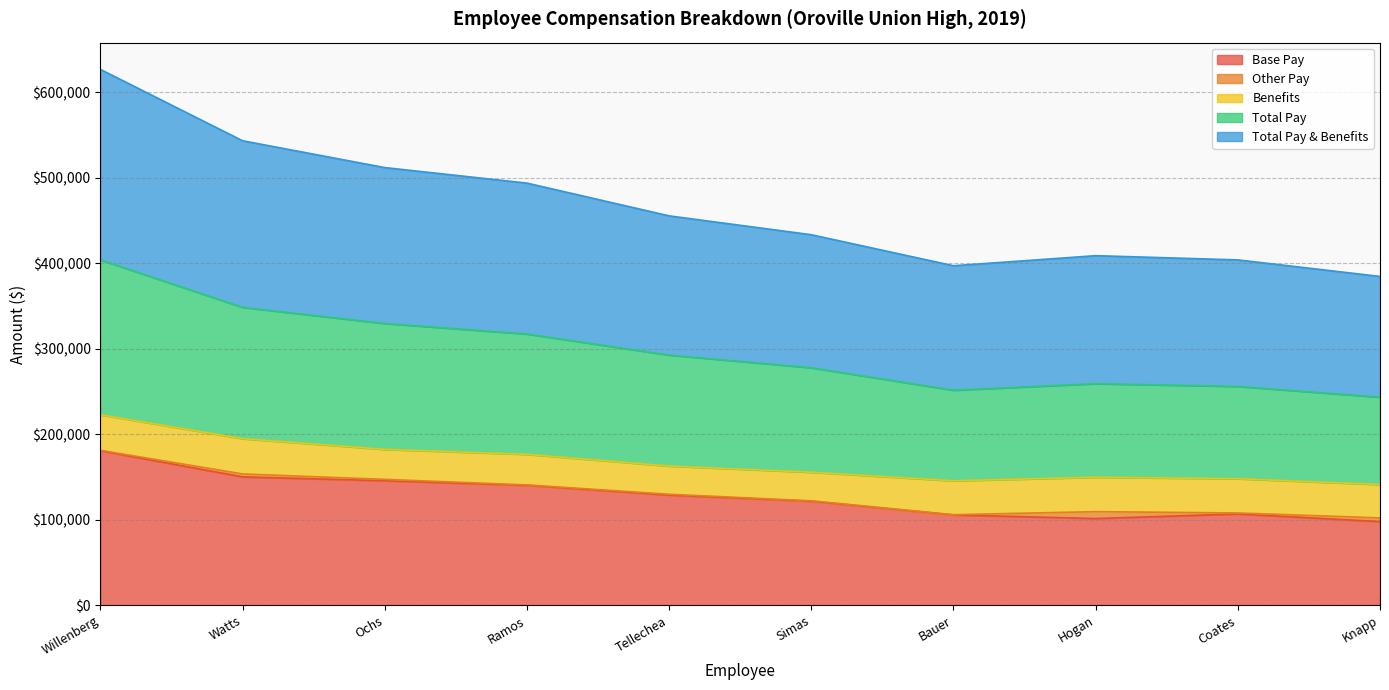

Which category has the highest value in the Base Pay series?

Willenberg